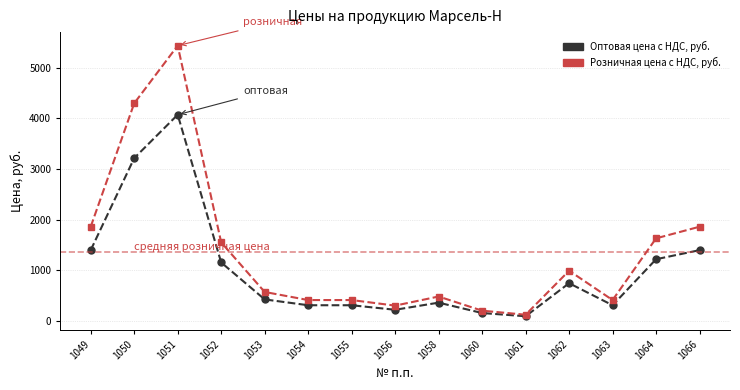

True or false: Оптовая цена с НДС, руб. has more than 2 points higher than both neighbors.

True